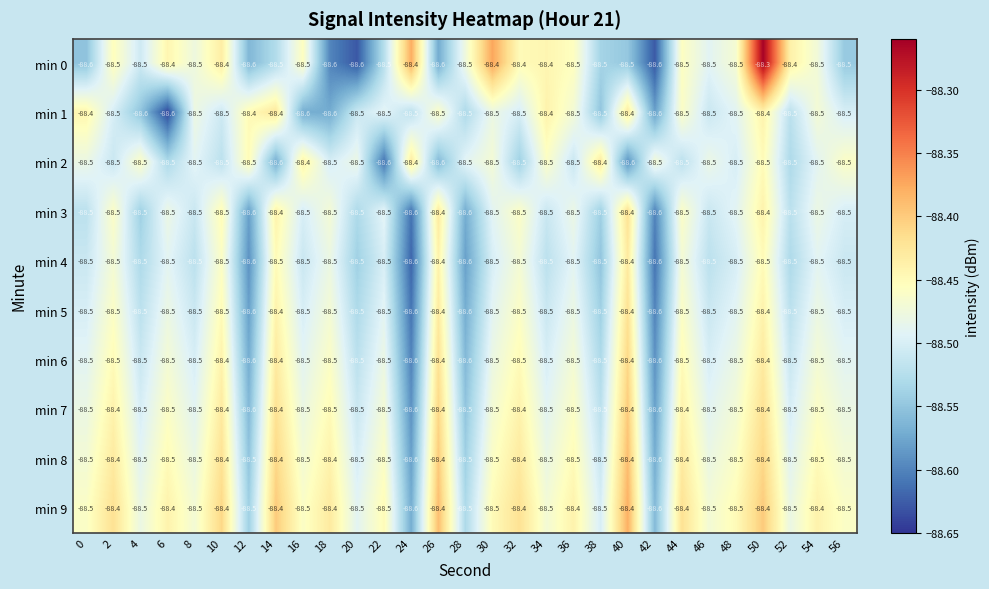

What is the spread (max minus min) of values at 22?

0.1